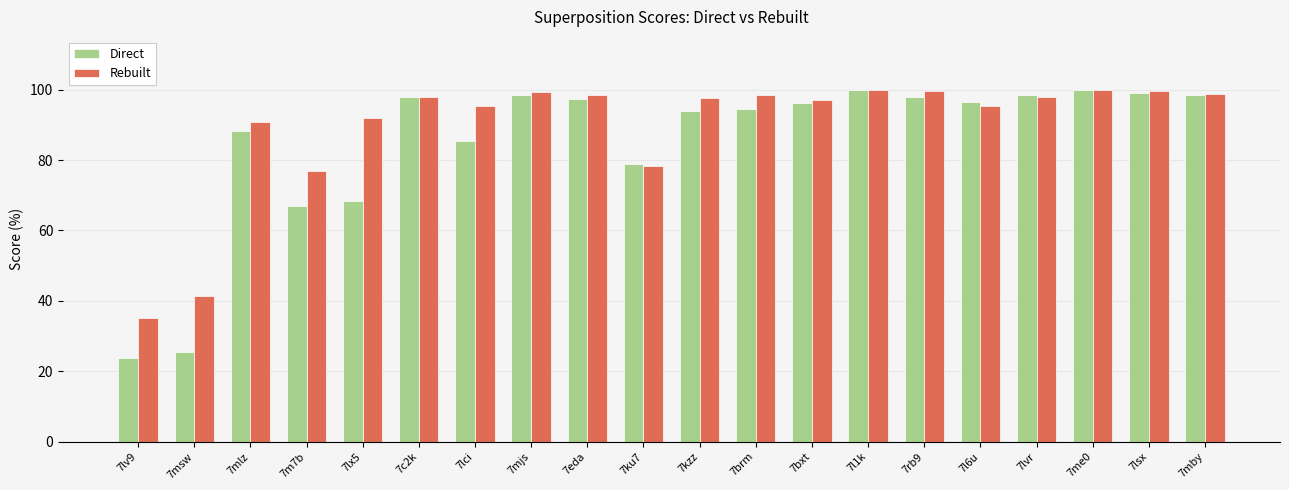

What is the average value of the Rebuilt series?

89.5